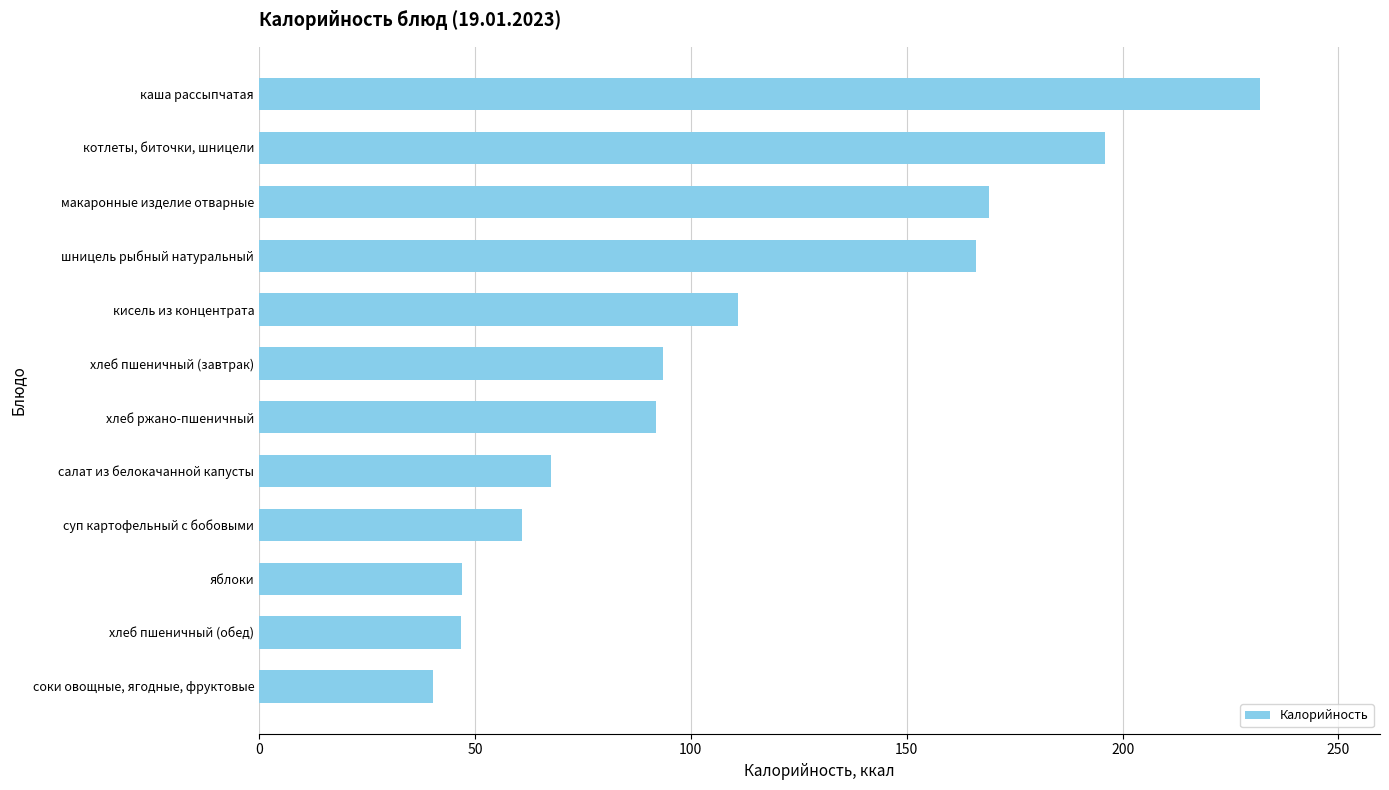

List the labels in order of value, smallest first.

соки овощные, ягодные, фруктовые, хлеб пшеничный (обед), яблоки, суп картофельный с бобовыми, салат из белокачанной капусты, хлеб ржано-пшеничный, хлеб пшеничный (завтрак), кисель из концентрата, шницель рыбный натуральный, макаронные изделие отварные, котлеты, биточки, шницели, каша рассыпчатая